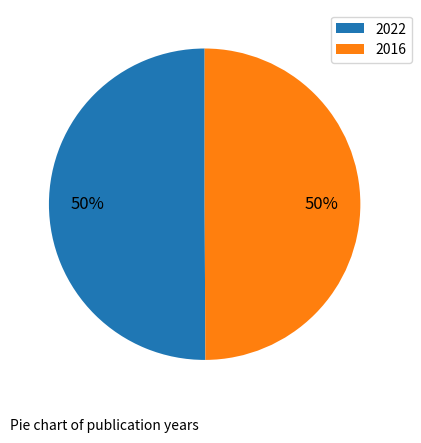

How many slices are in this pie chart?

2